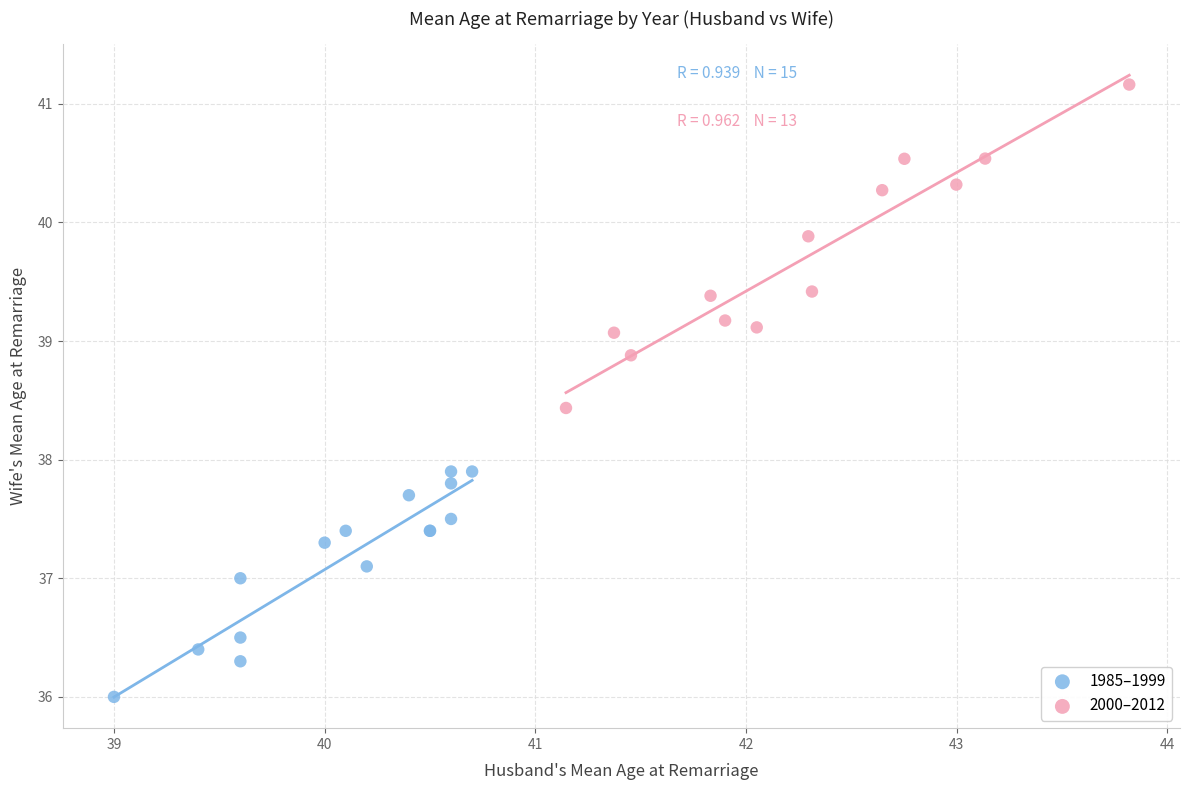

What are all the series names shown in the legend?

1985–1999, 2000–2012